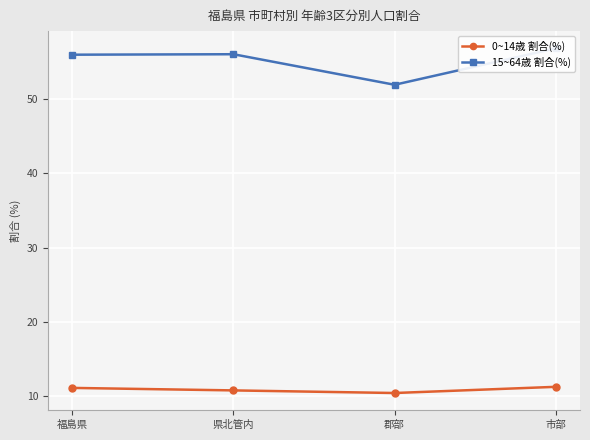

Rank the series by their average value, from highest to lowest.

15~64歳 割合(%), 0~14歳 割合(%)